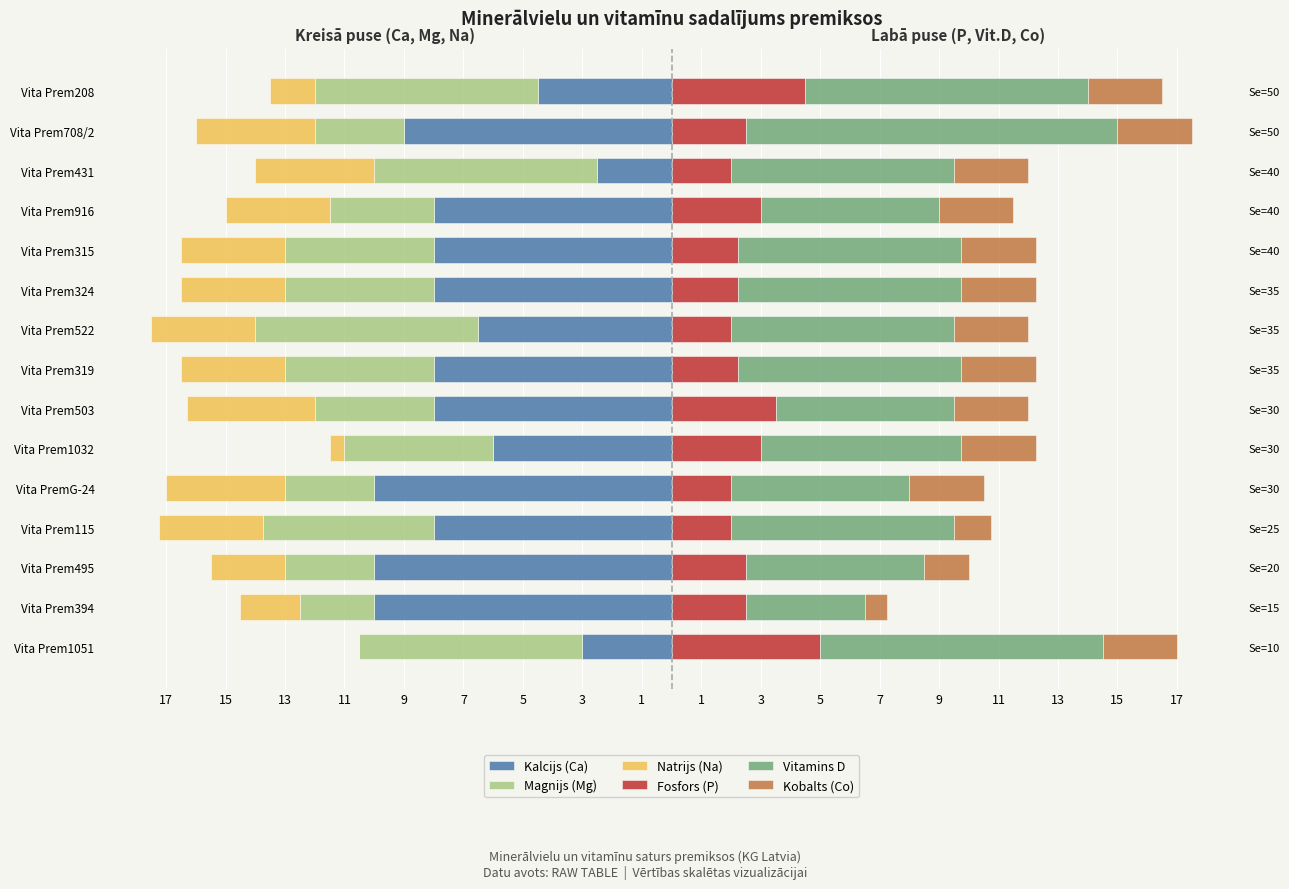

Is the value of Natrijs (Na) at Vita Prem522 greater than the value of Kalcijs (Ca) at Vita Prem1051?

No